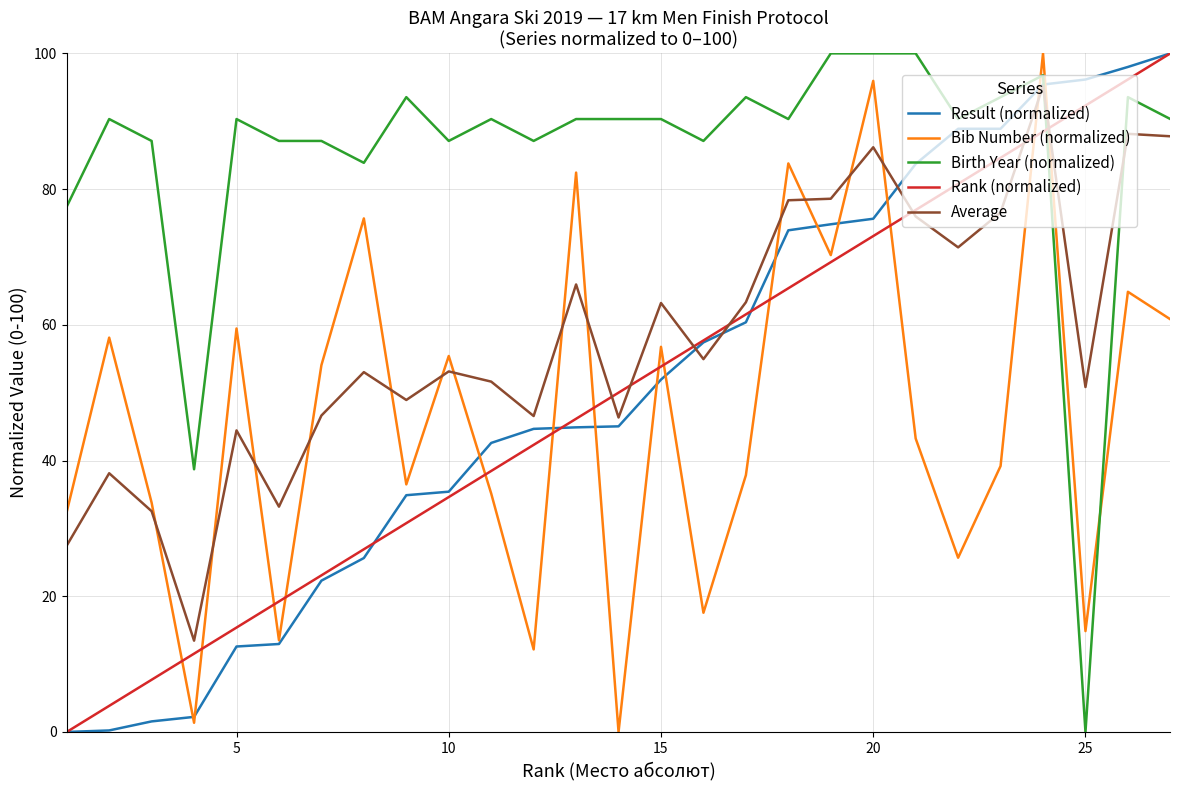

True or false: Result (normalized) and Birth Year (normalized) intersect in this chart.

True